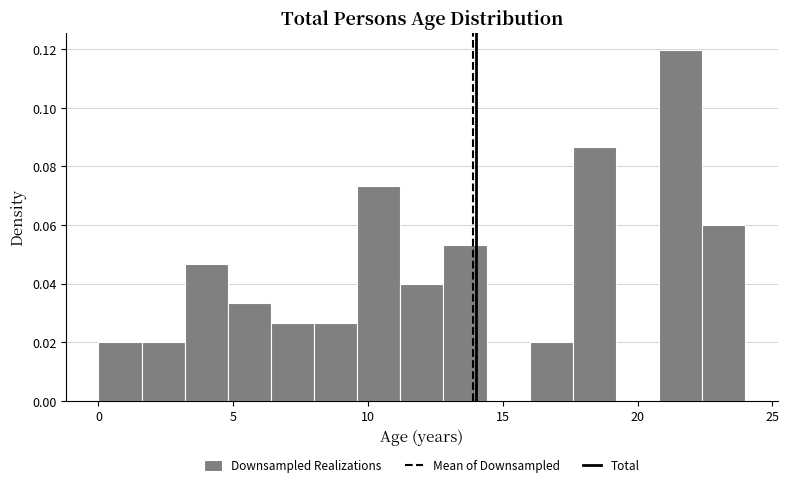

Read against the x-axis, roughly where is the centre of the tallest bar?

21.5